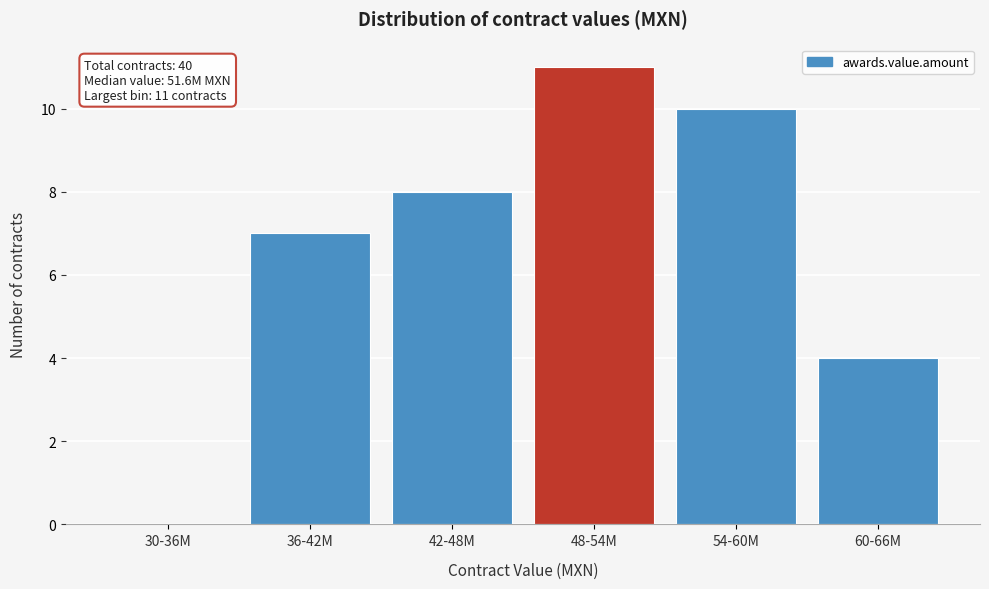

Reading left to right, list all the values displayed in this chart.

30-36M=0	36-42M=7	42-48M=8	48-54M=11	54-60M=10	60-66M=4